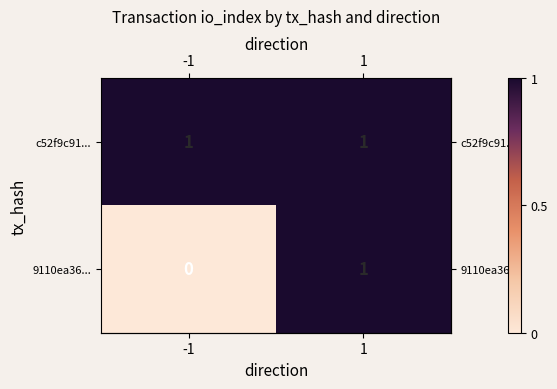

Which series has the largest total across all categories?

c52f9c91...